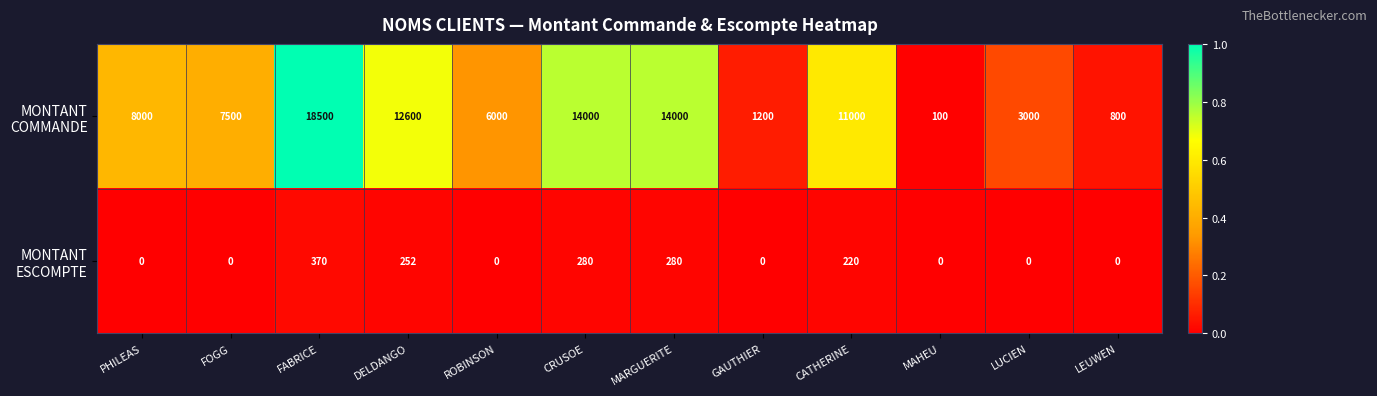

What is the total value across all series at MAHEU?

100